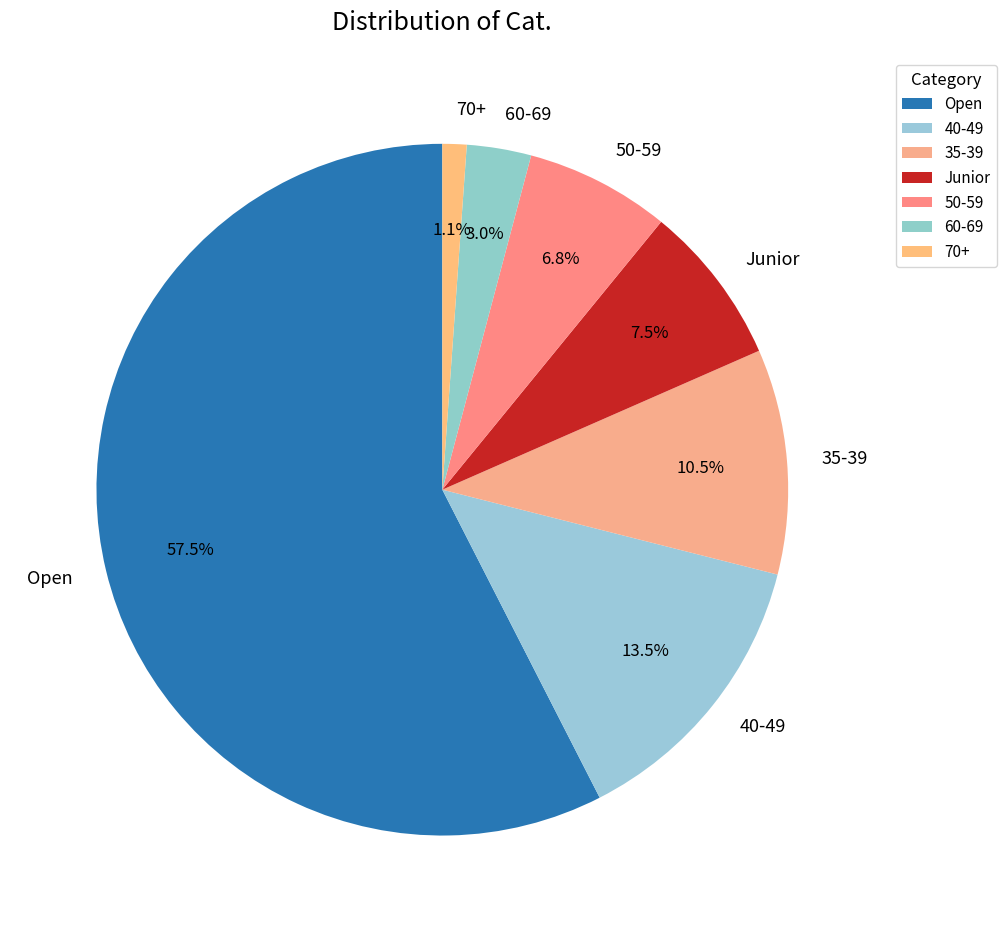

What is the smallest slice in the pie chart?

70+